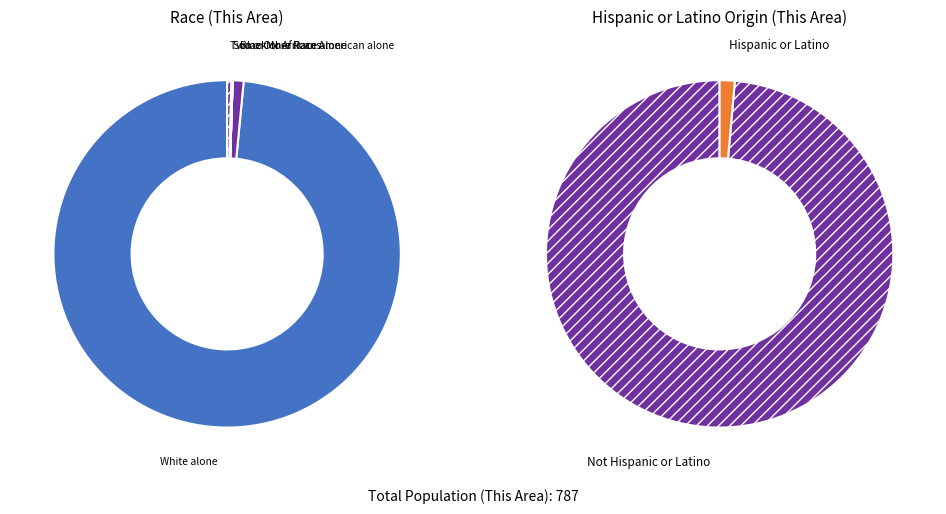

To the nearest percent, what percentage of the pie is Black or African American alone?

1%